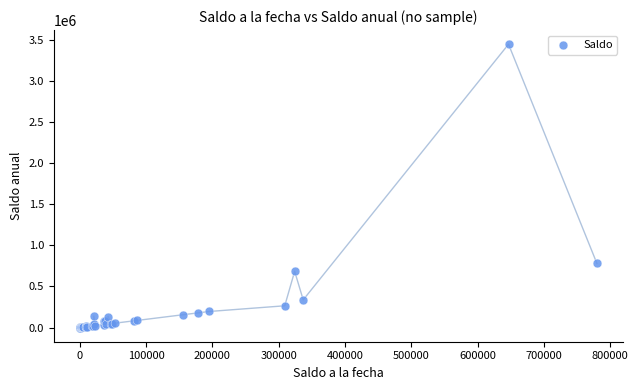

What Y value in the scatter plot is closest to 1723160?

780000.0